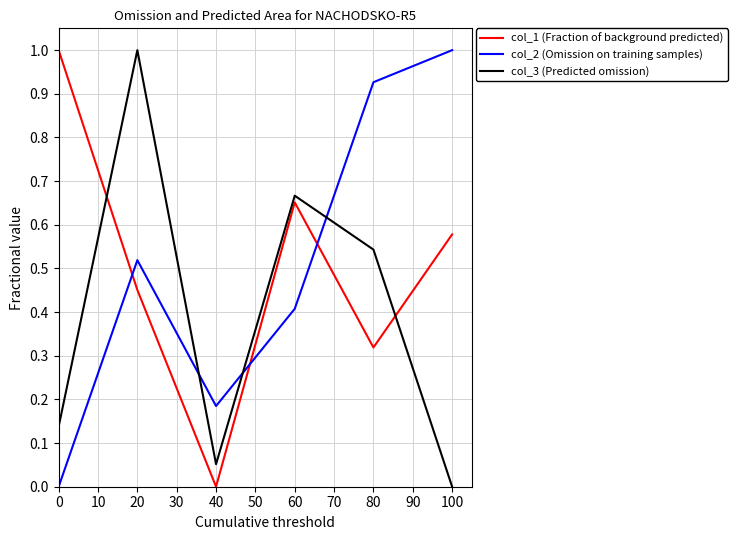

How many times do col_1 (Fraction of background predicted) and col_3 (Predicted omission) cross each other?

2